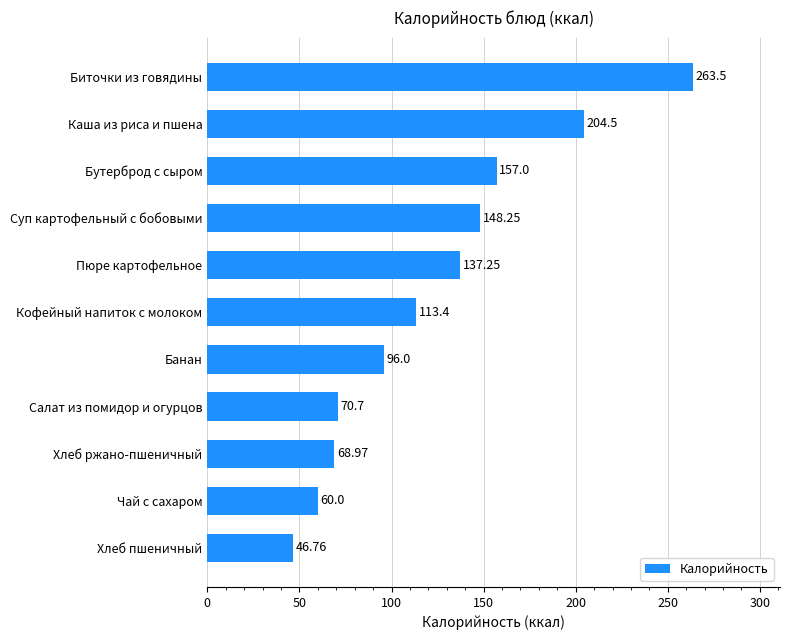

Between Чай с сахаром and Хлеб пшеничный, which is larger?

Чай с сахаром